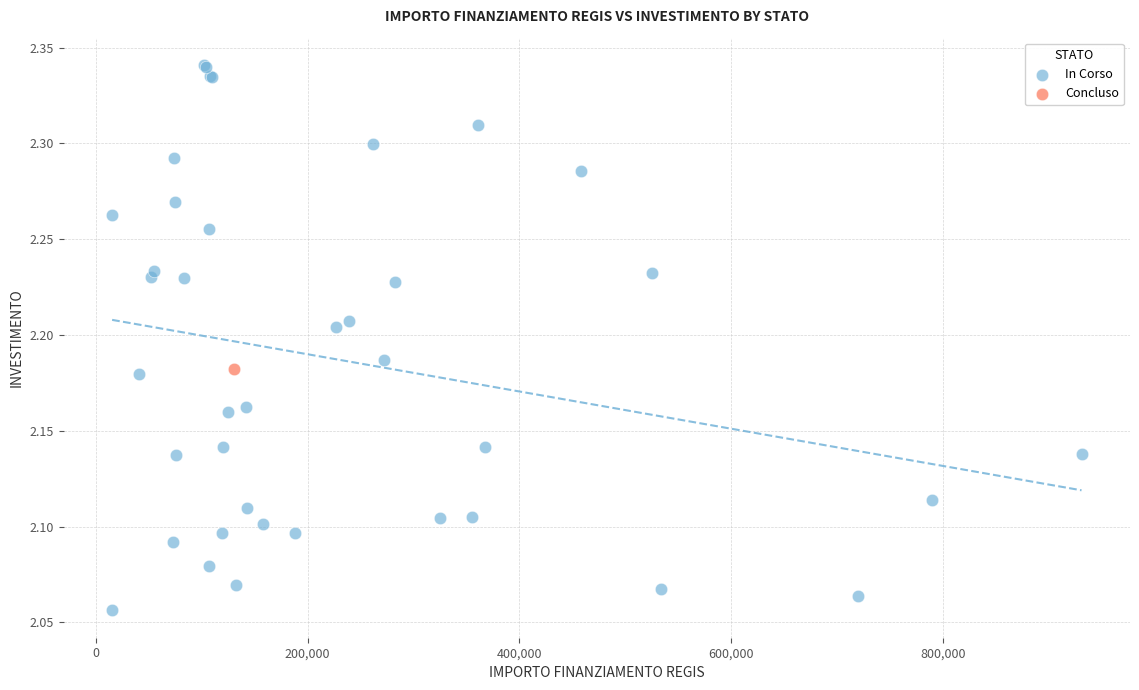

What are all the series names shown in the legend?

In Corso, Concluso